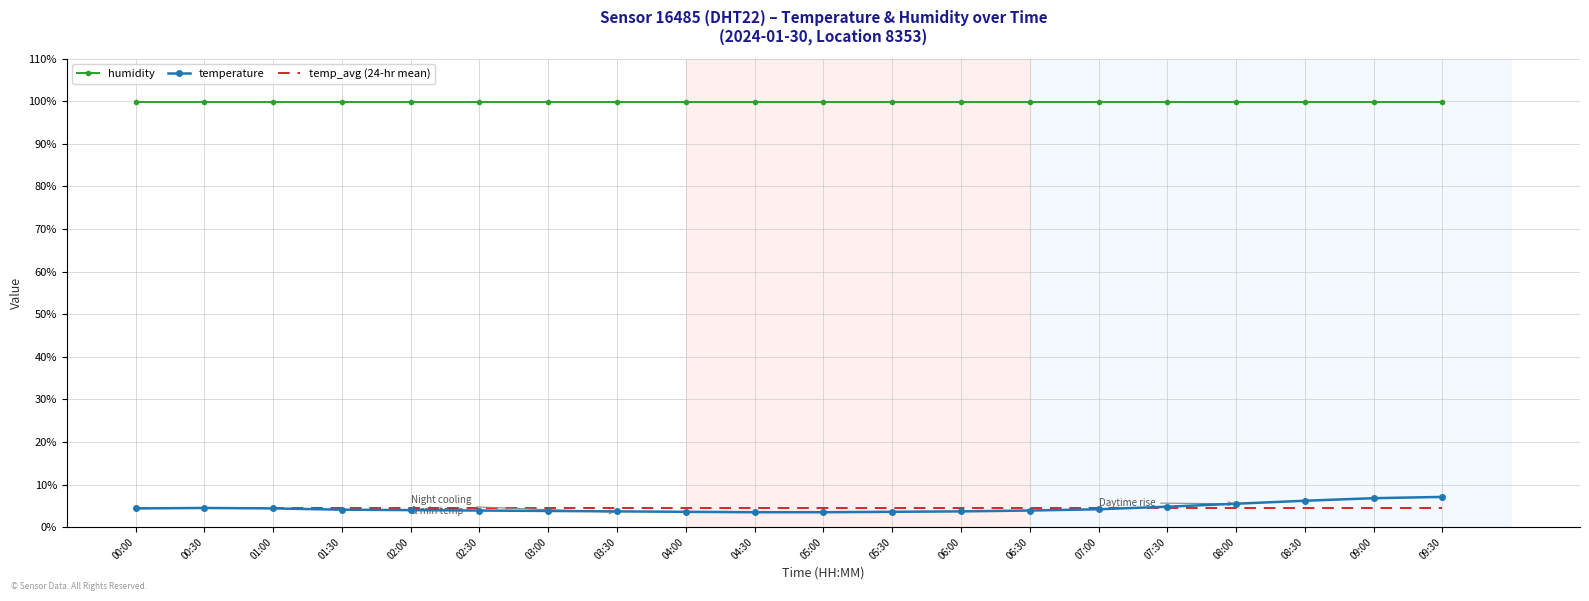

Is it true that humidity equals 161.5 at 06:30?

False